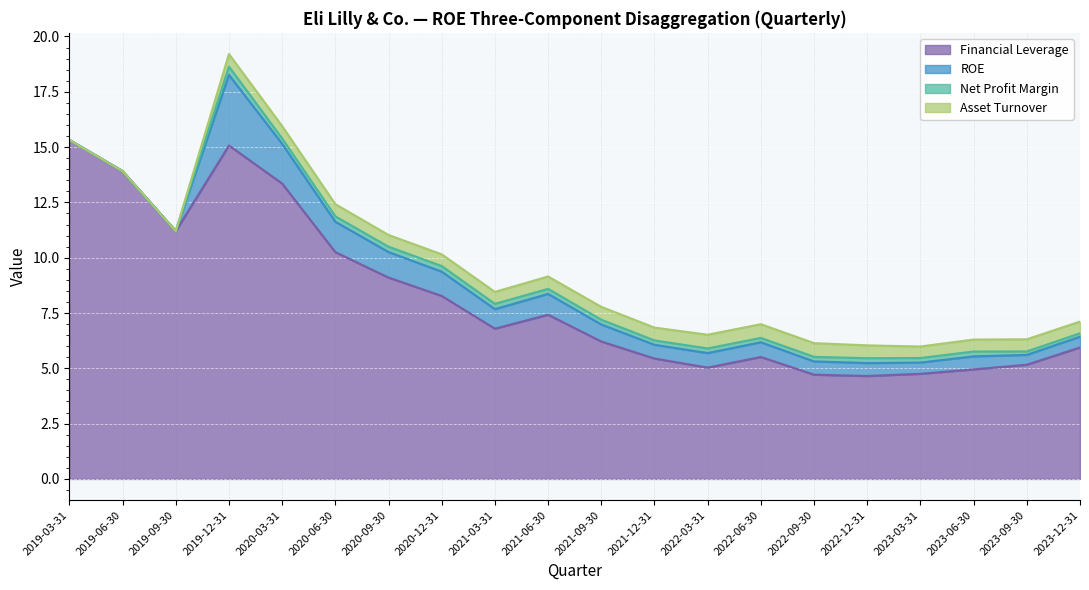

Rank the series by their maximum value, from highest to lowest.

Financial Leverage, ROE, Asset Turnover, Net Profit Margin